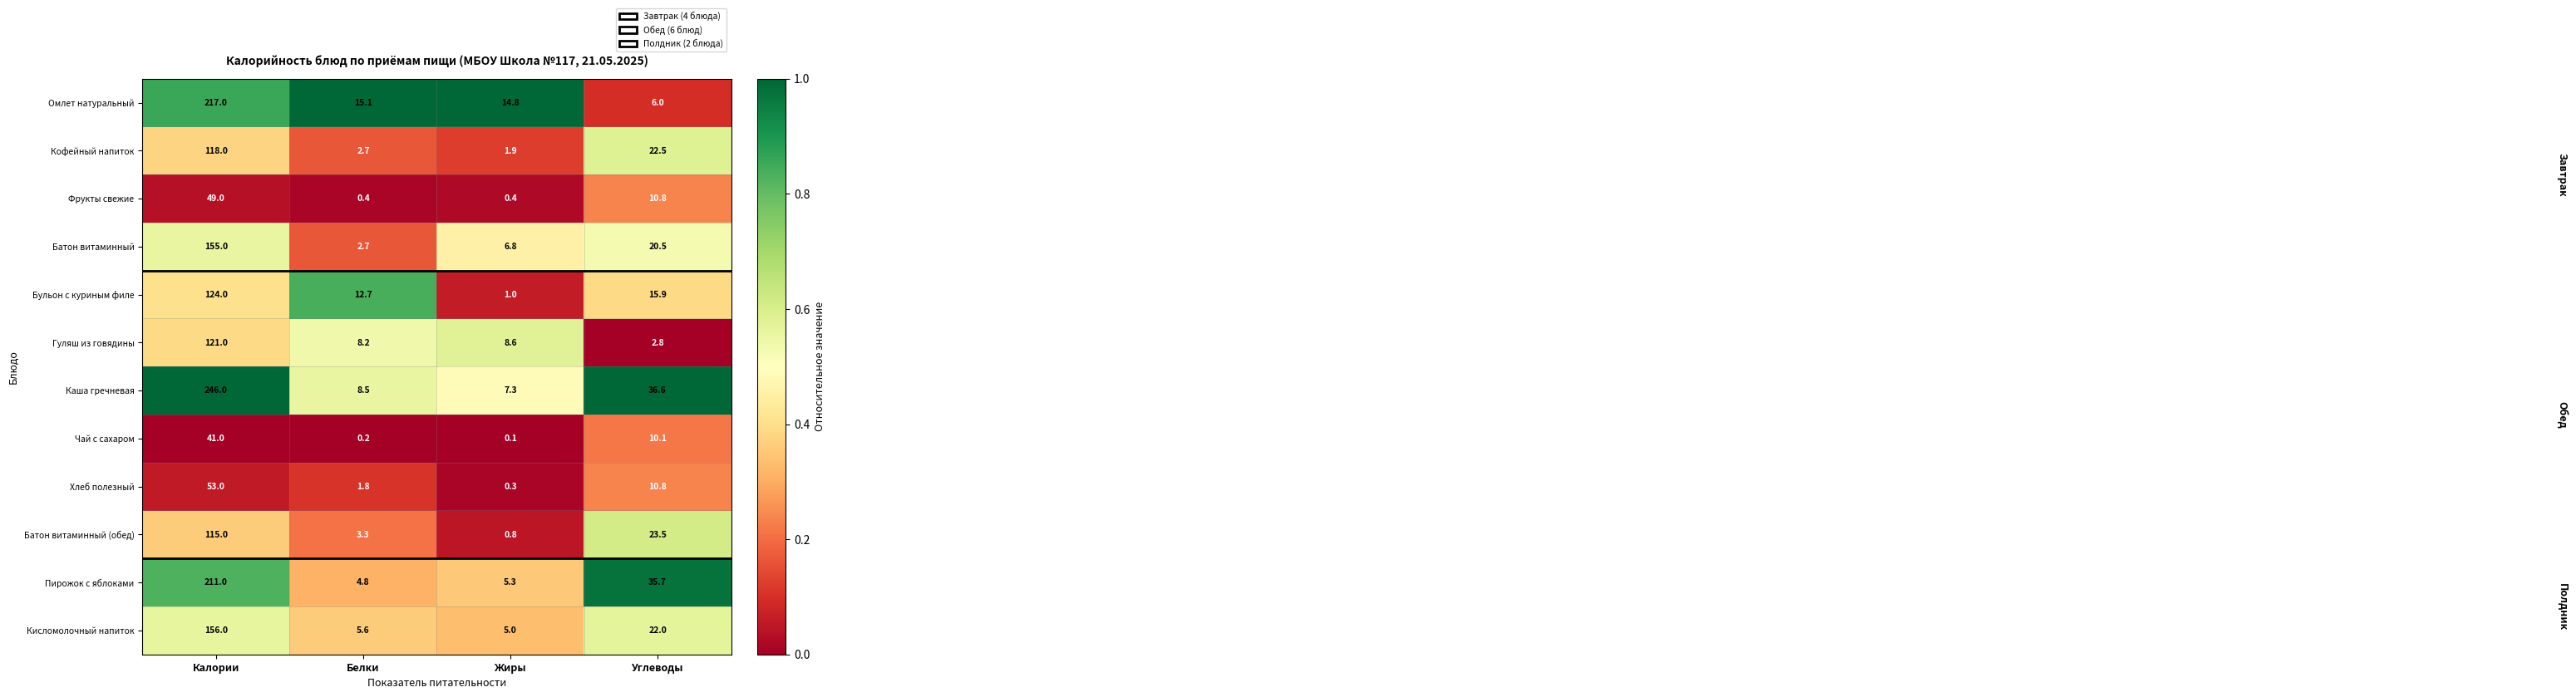

Which series has the largest total across all categories?

Каша гречневая